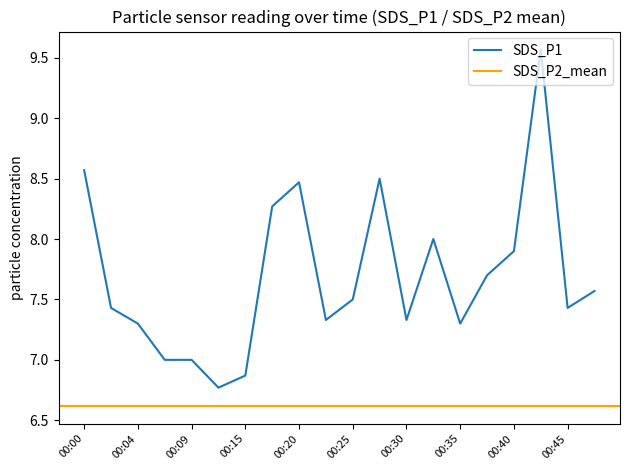

Approximately how many times larger is the value at 00:17 compared to 00:12?

1.2